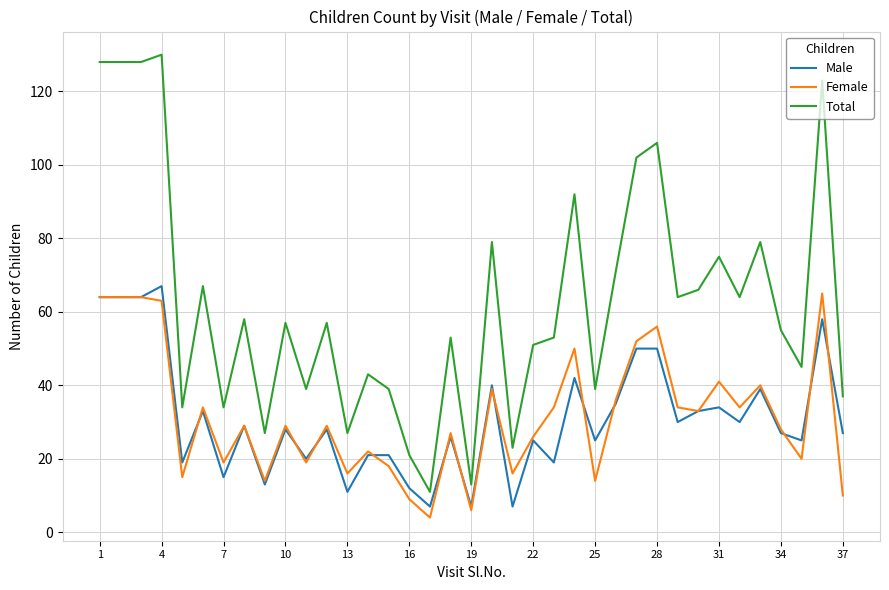

Does the chart have visible grid lines?

Yes